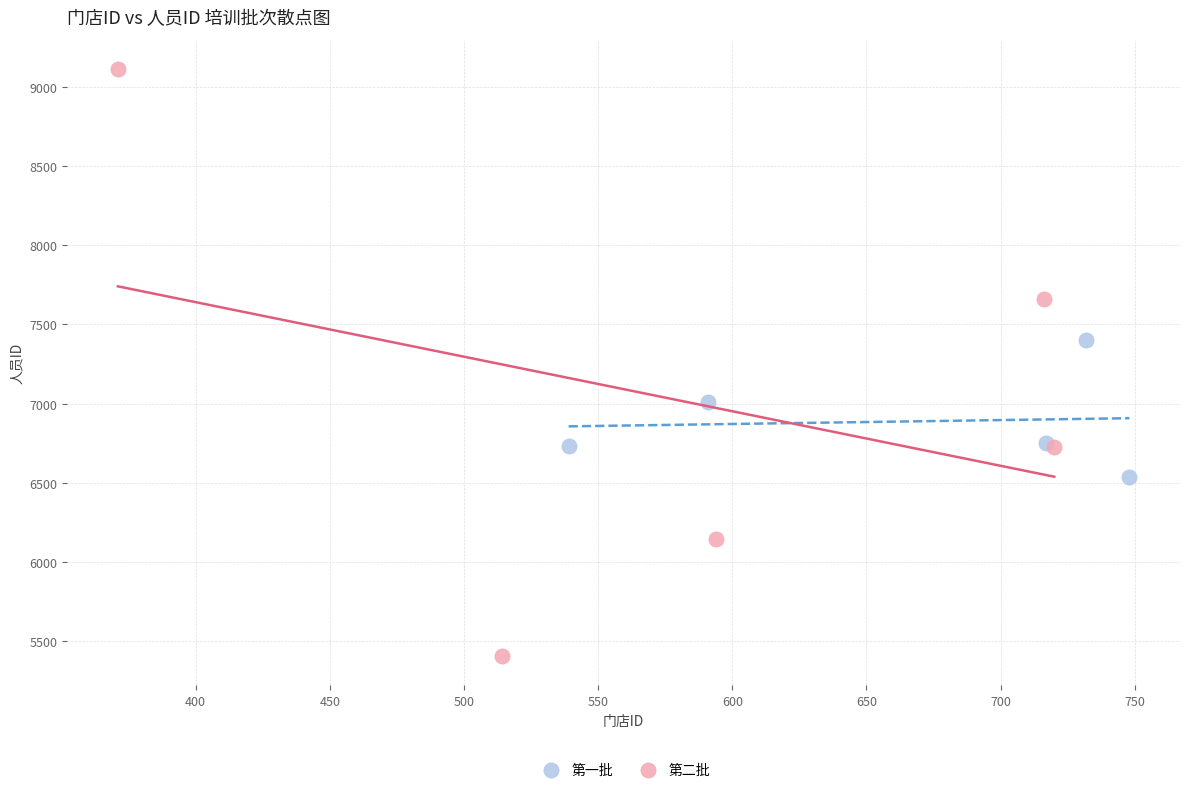

Which series contains the lowest Y value?

第二批